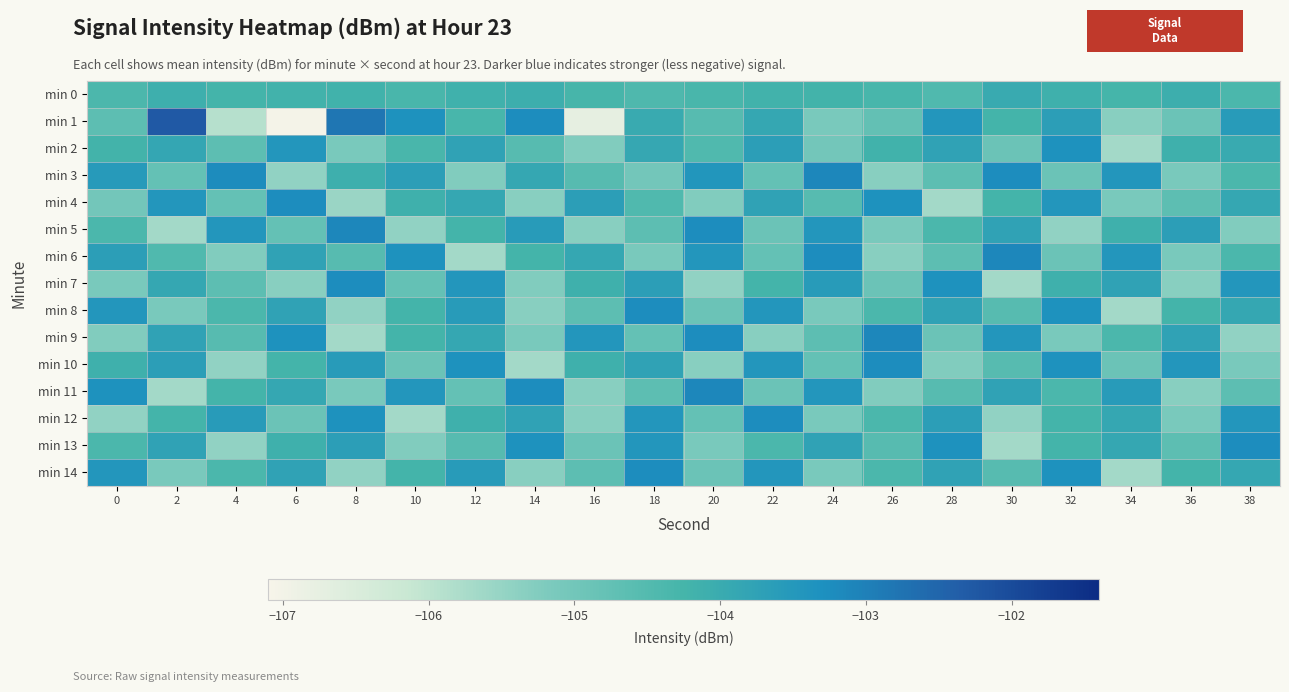

At which category does the chart reach its peak across all series?

2